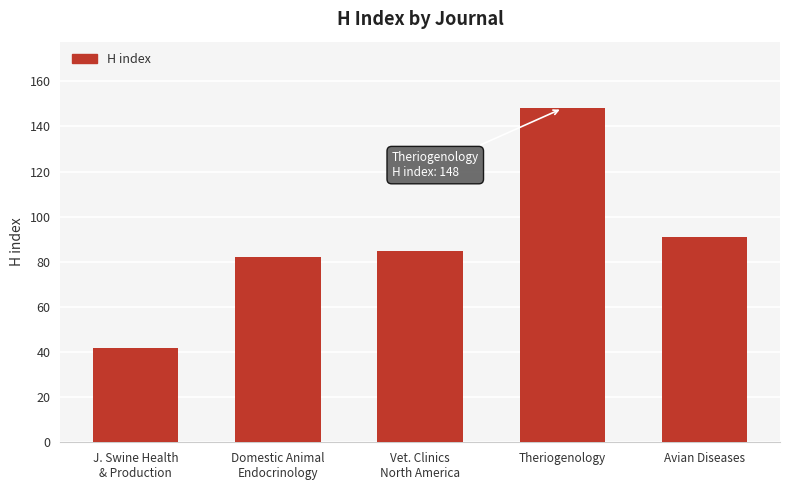

Which has a higher value, J. Swine Health
& Production or Domestic Animal
Endocrinology?

Domestic Animal
Endocrinology